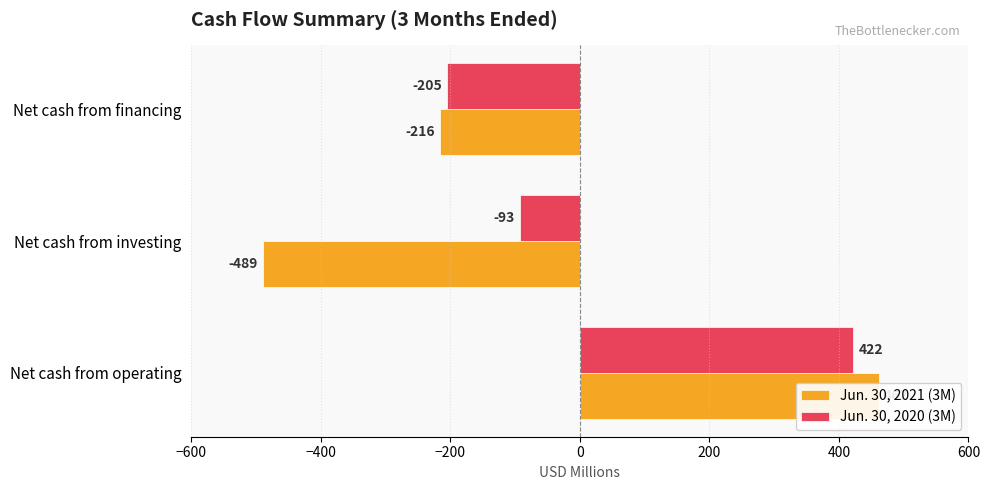

Is it true that Jun. 30, 2021 (3M) equals -216 at Net cash from financing?

True